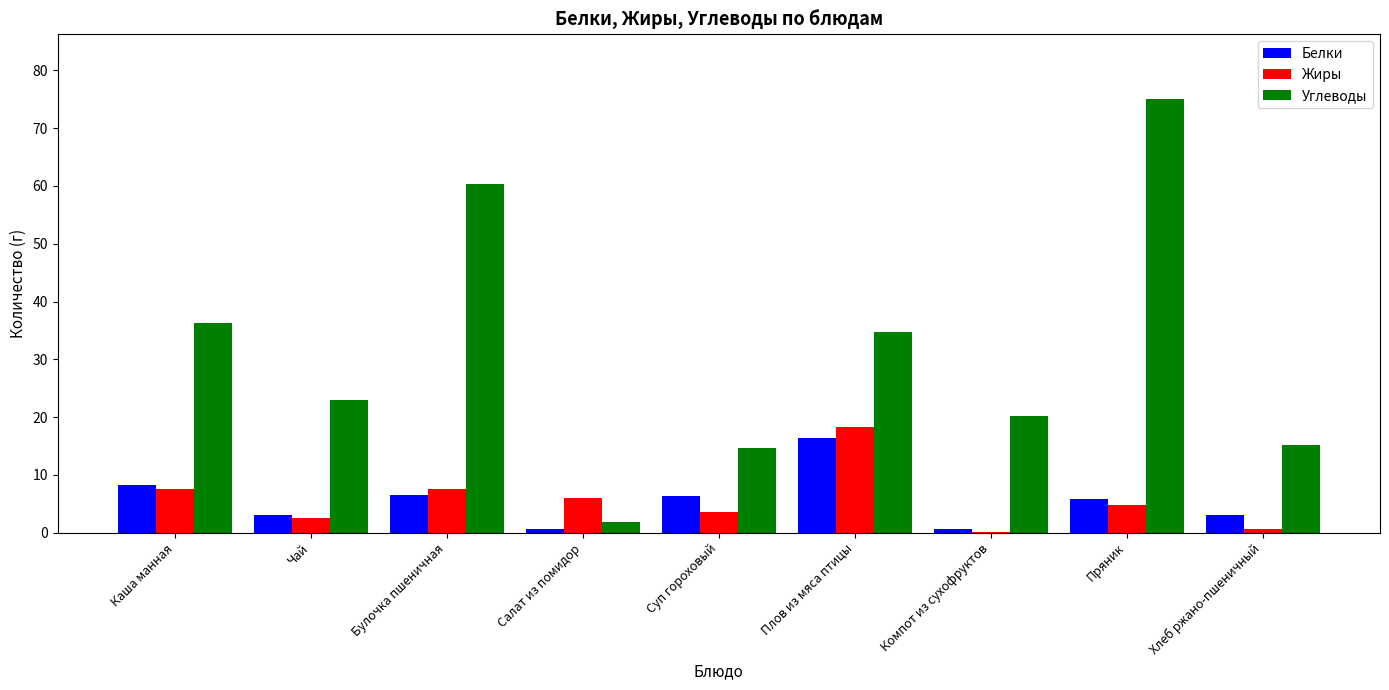

What is the total value across all series at Салат из помидор?

8.5